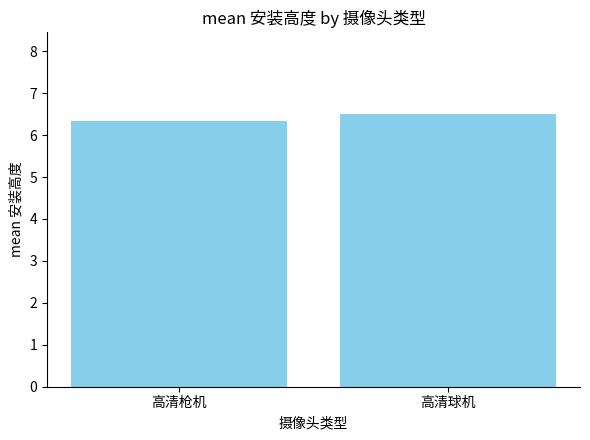

How many bars are there in total?

2